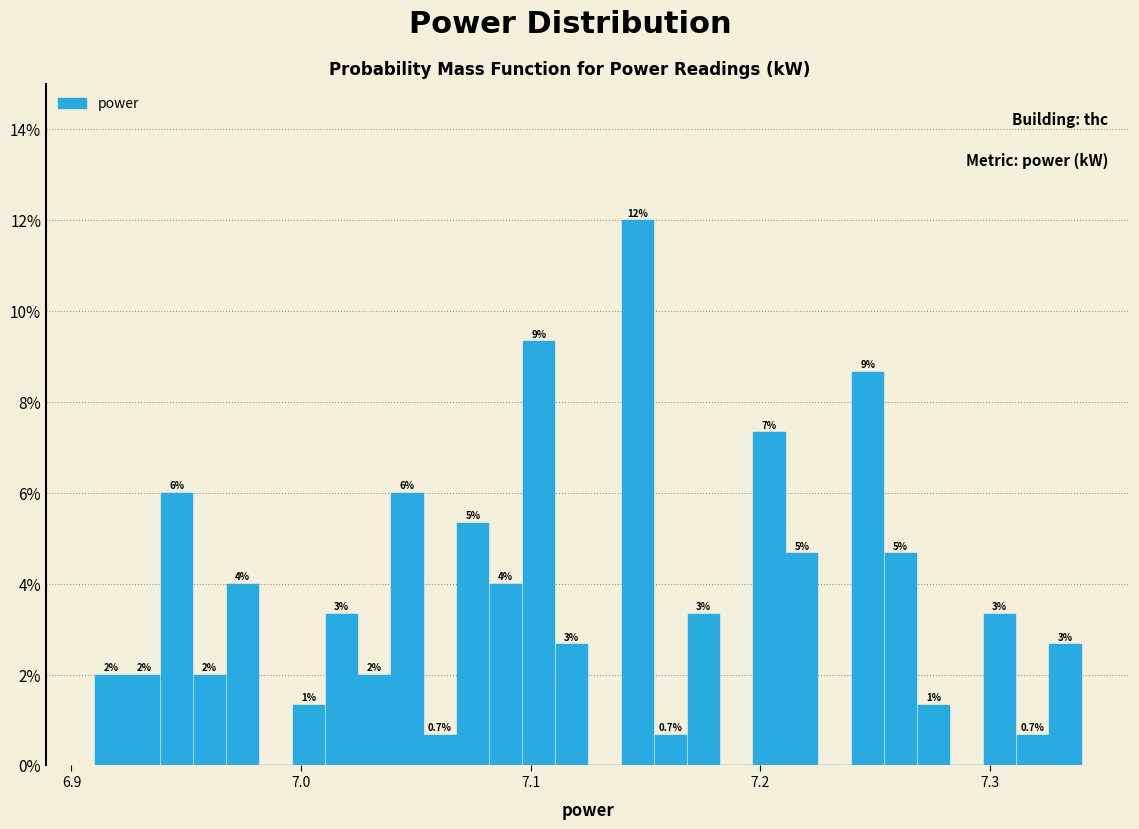

Read against the x-axis, roughly where is the centre of the tallest bar?

7.15